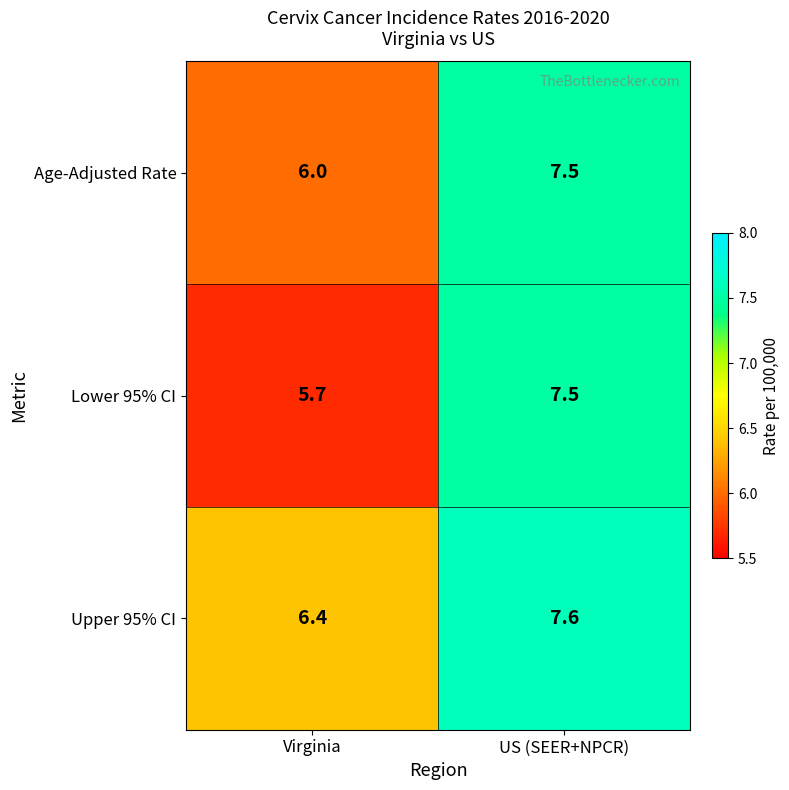

Is the value of Age-Adjusted Rate at US (SEER+NPCR) greater than the value of Upper 95% CI at US (SEER+NPCR)?

No